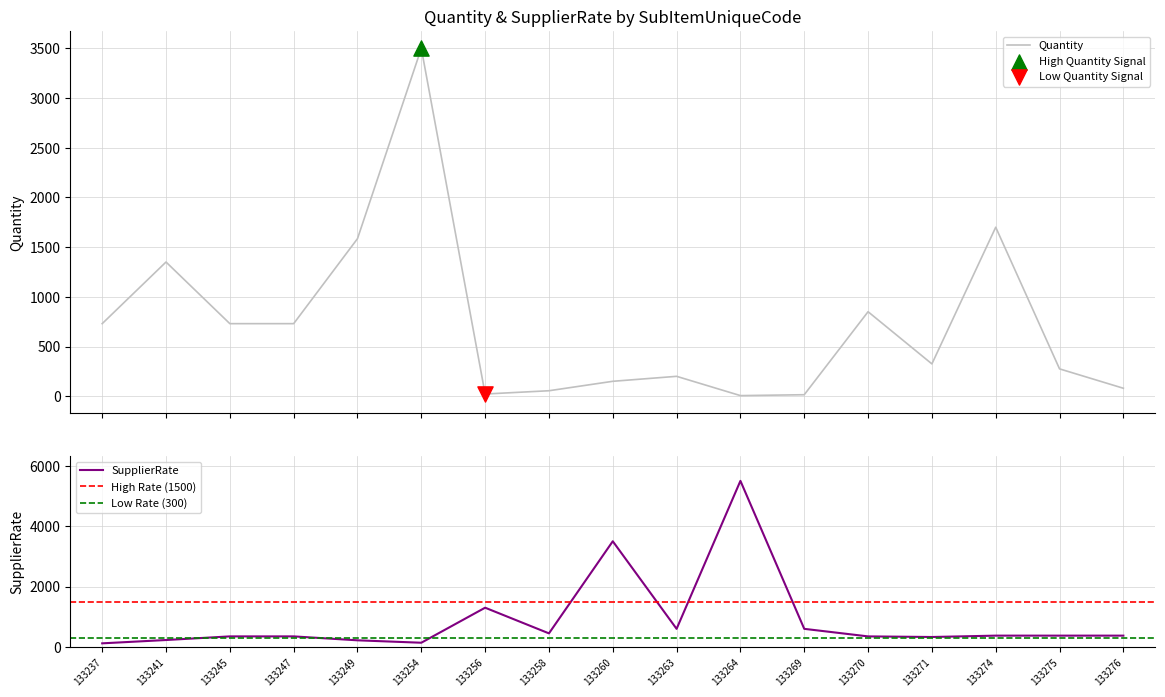

Is the value of Quantity at 133263 greater than the value of SupplierRate at 133241?

No